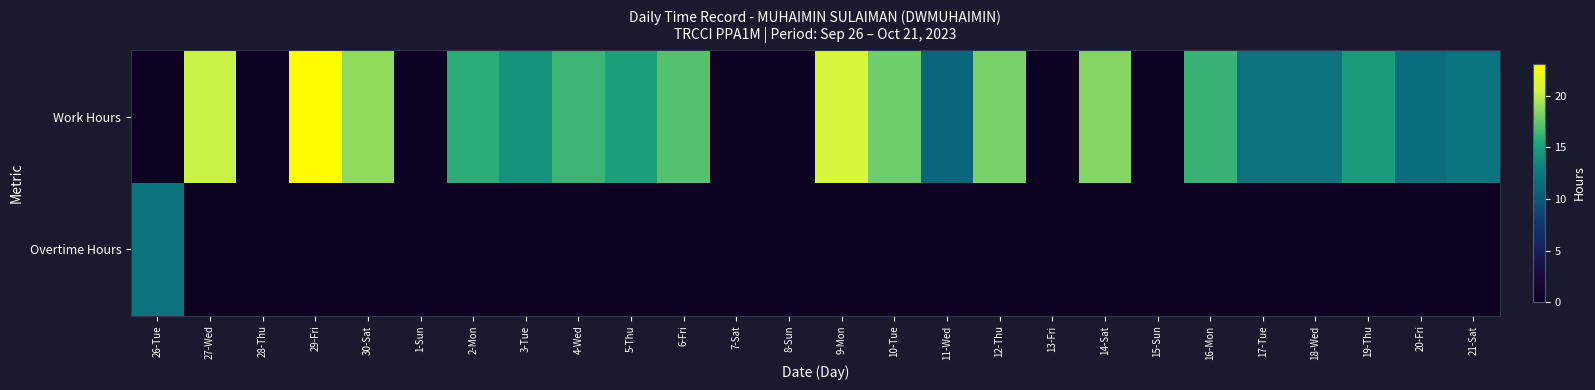

At how many categories does at least one series exceed 6?

20